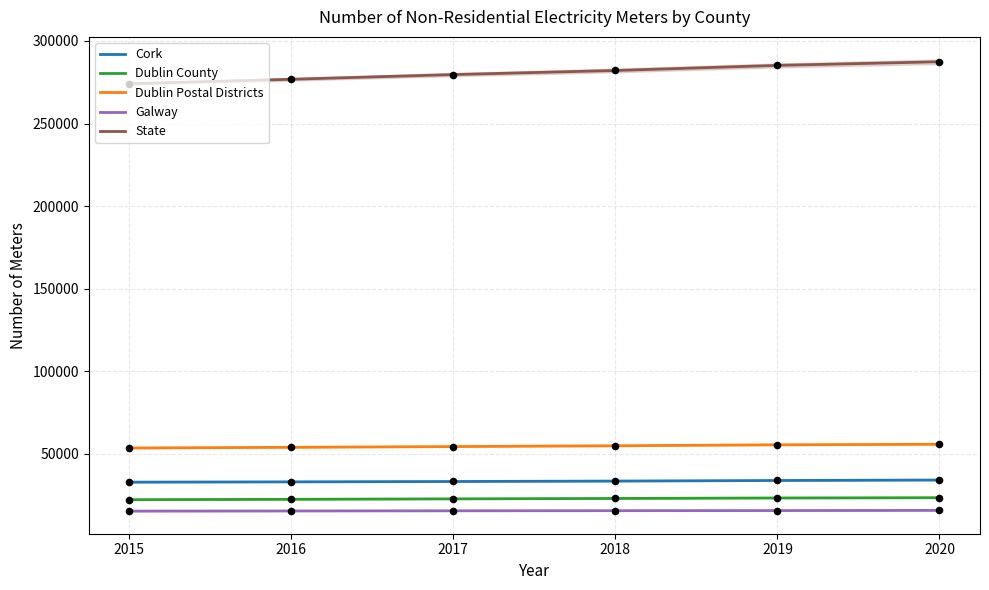

At which category is the sum across all series the highest?

2020